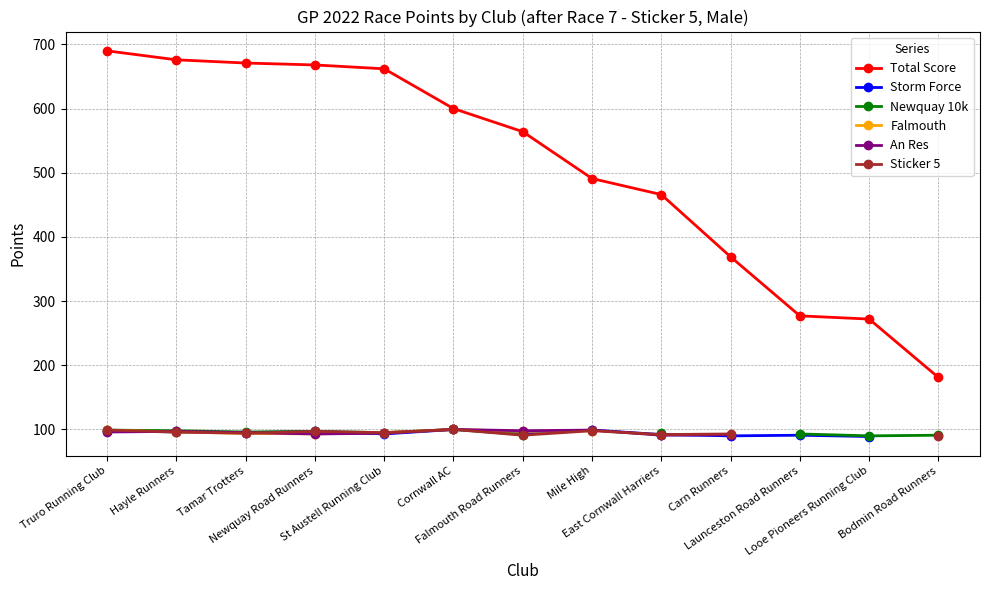

The value of Falmouth at Mile High is 134.0. True or false?

False